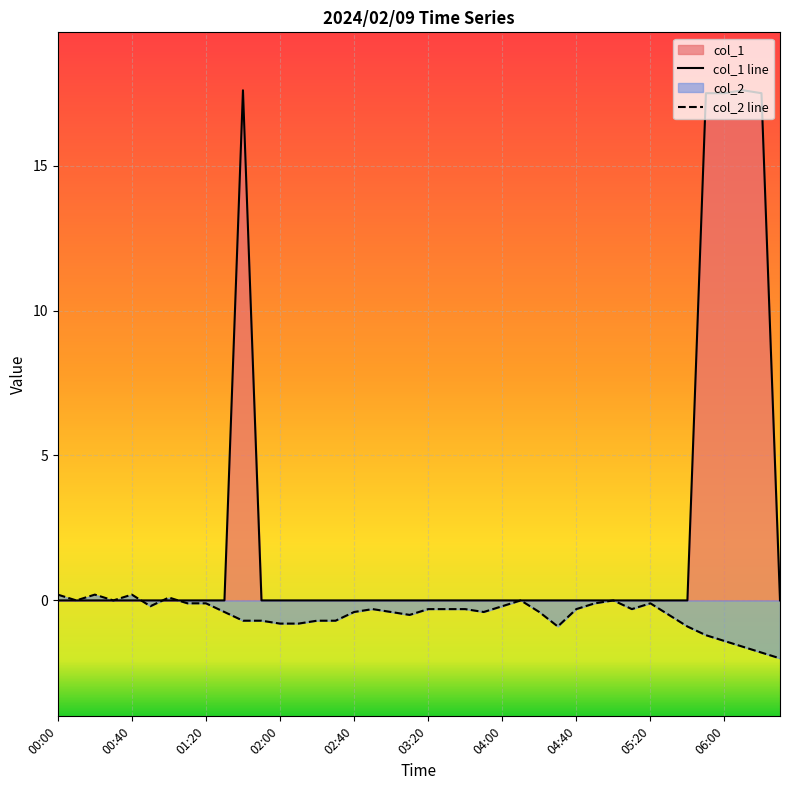

Is the value of col_1 line at 14 greater than the value of col_2 line at 17?

Yes